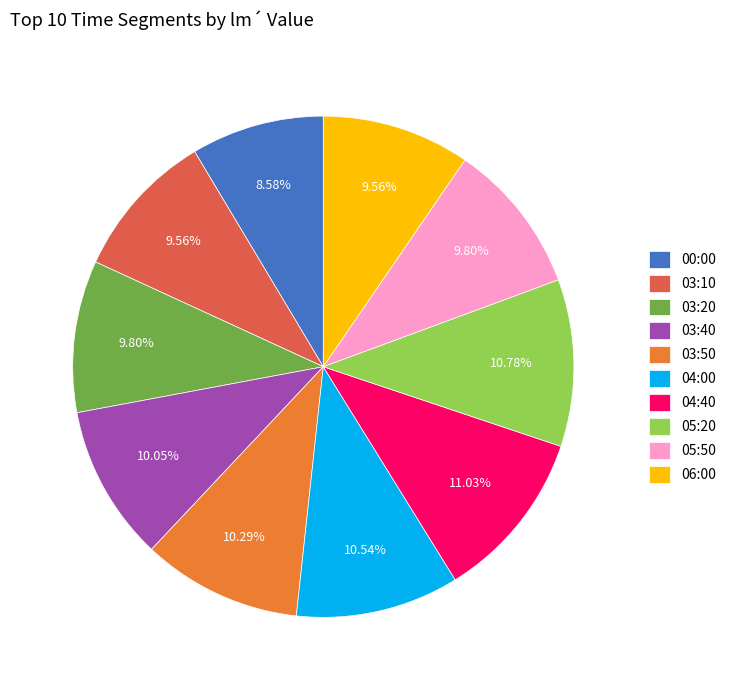

What is the smallest slice in the pie chart?

00:00